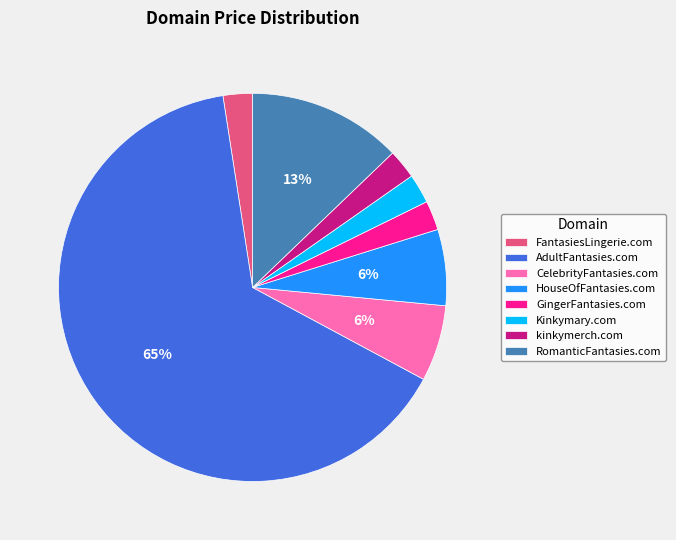

What percentage is the FantasiesLingerie.com slice, to the nearest percent?

2%